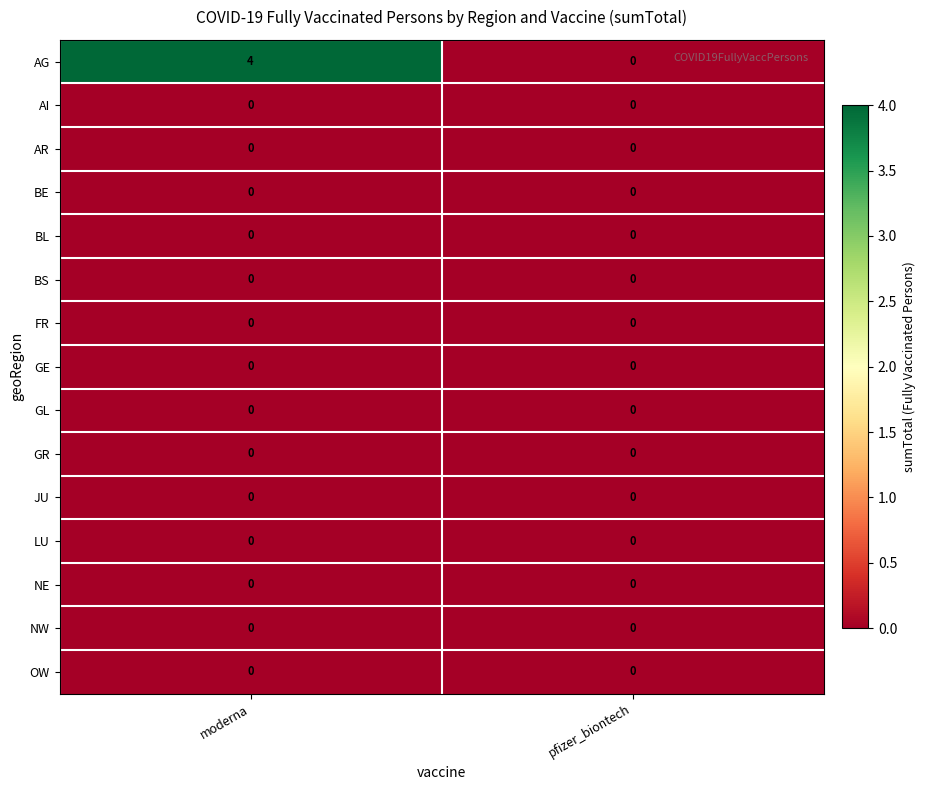

Reading right to left, transcribe all the data shown in this chart.

AG: 0	4
AI: 0	0
AR: 0	0
BE: 0	0
BL: 0	0
BS: 0	0
FR: 0	0
GE: 0	0
GL: 0	0
GR: 0	0
JU: 0	0
LU: 0	0
NE: 0	0
NW: 0	0
OW: 0	0